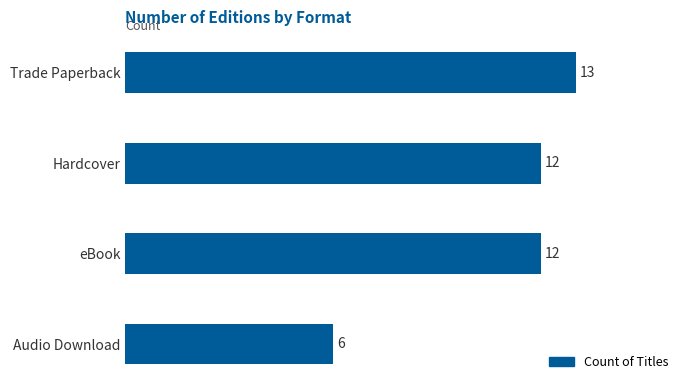

Is it true that the value at Audio Download is 10?

False